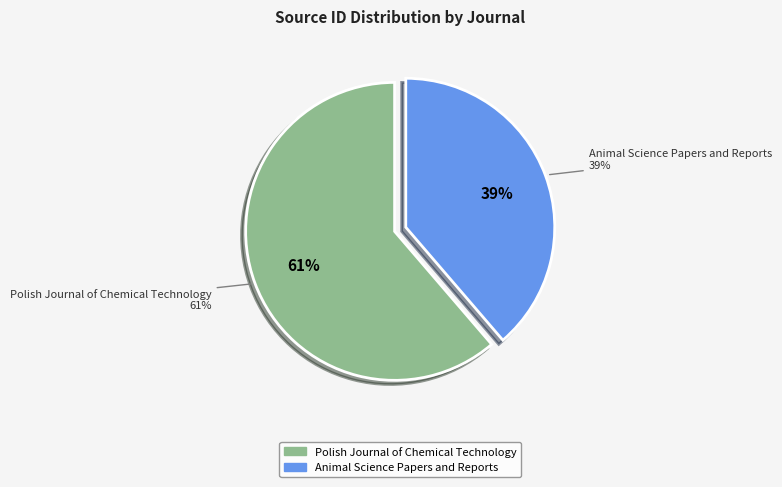

What percentage is the Polish Journal of Chemical Technology slice, to the nearest percent?

61%